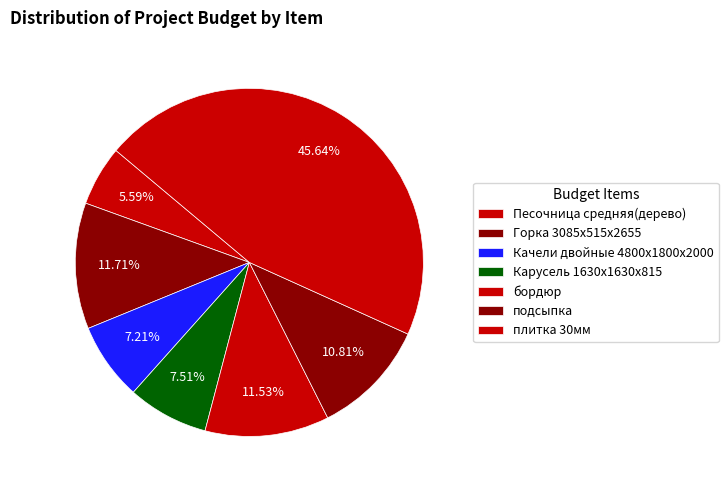

Rank the categories by value from highest to lowest.

плитка 30мм, Горка 3085х515х2655, бордюр, подсыпка, Карусель 1630х1630х815, Качели двойные 4800х1800х2000, Песочница средняя(дерево)